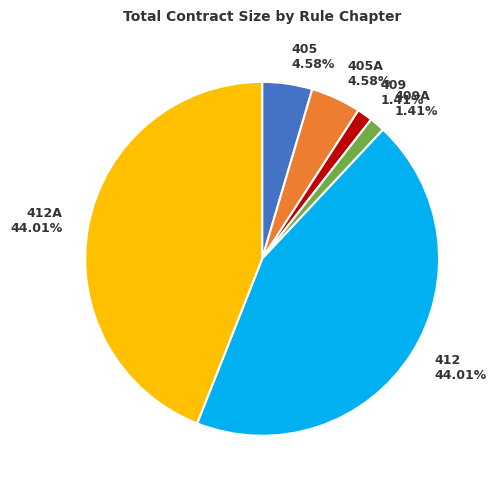

To the nearest percent, what is the combined percentage of 405 and 412A?

49%